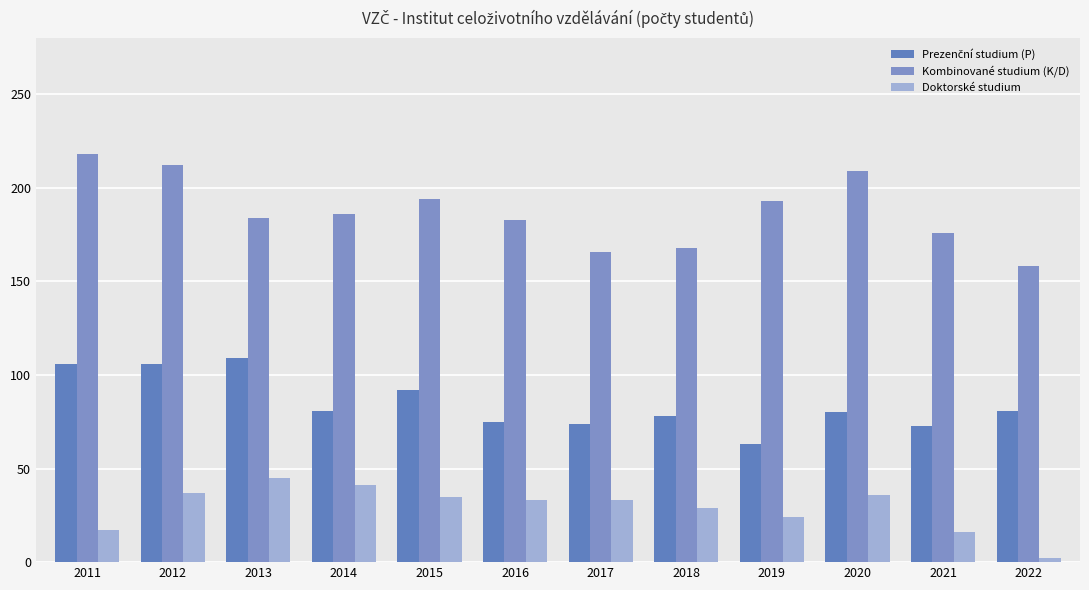

Reading left to right, transcribe all the data shown in this chart.

Prezenční studium (P): 2011=106	2012=106	2013=109	2014=81	2015=92	2016=75	2017=74	2018=78	2019=63	2020=80	2021=73	2022=81
Kombinované studium (K/D): 2011=218	2012=212	2013=184	2014=186	2015=194	2016=183	2017=166	2018=168	2019=193	2020=209	2021=176	2022=158
Doktorské studium: 2011=17	2012=37	2013=45	2014=41	2015=35	2016=33	2017=33	2018=29	2019=24	2020=36	2021=16	2022=2